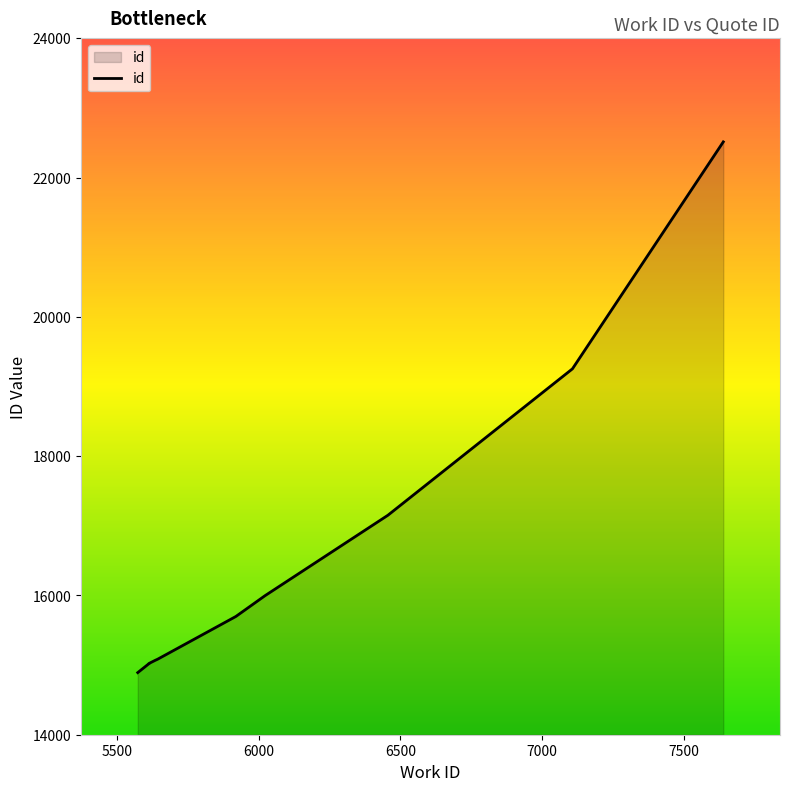

How many values exceed 15698?

4